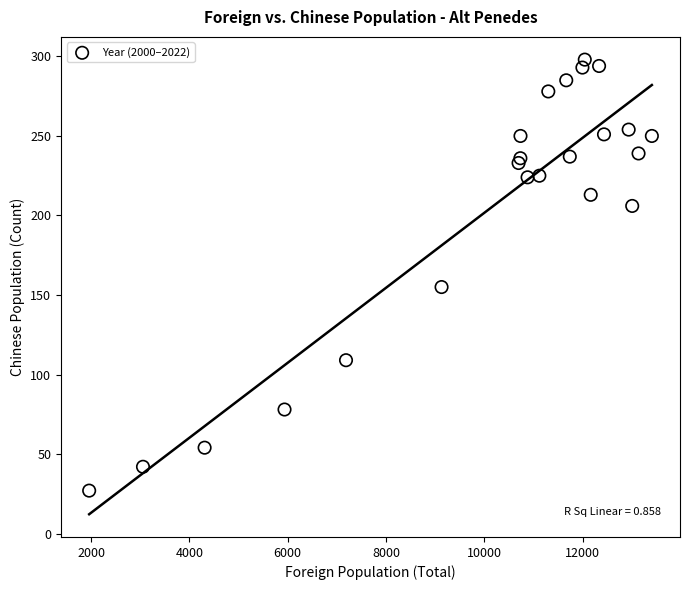

What Y value in the scatter plot is closest to 162?

155